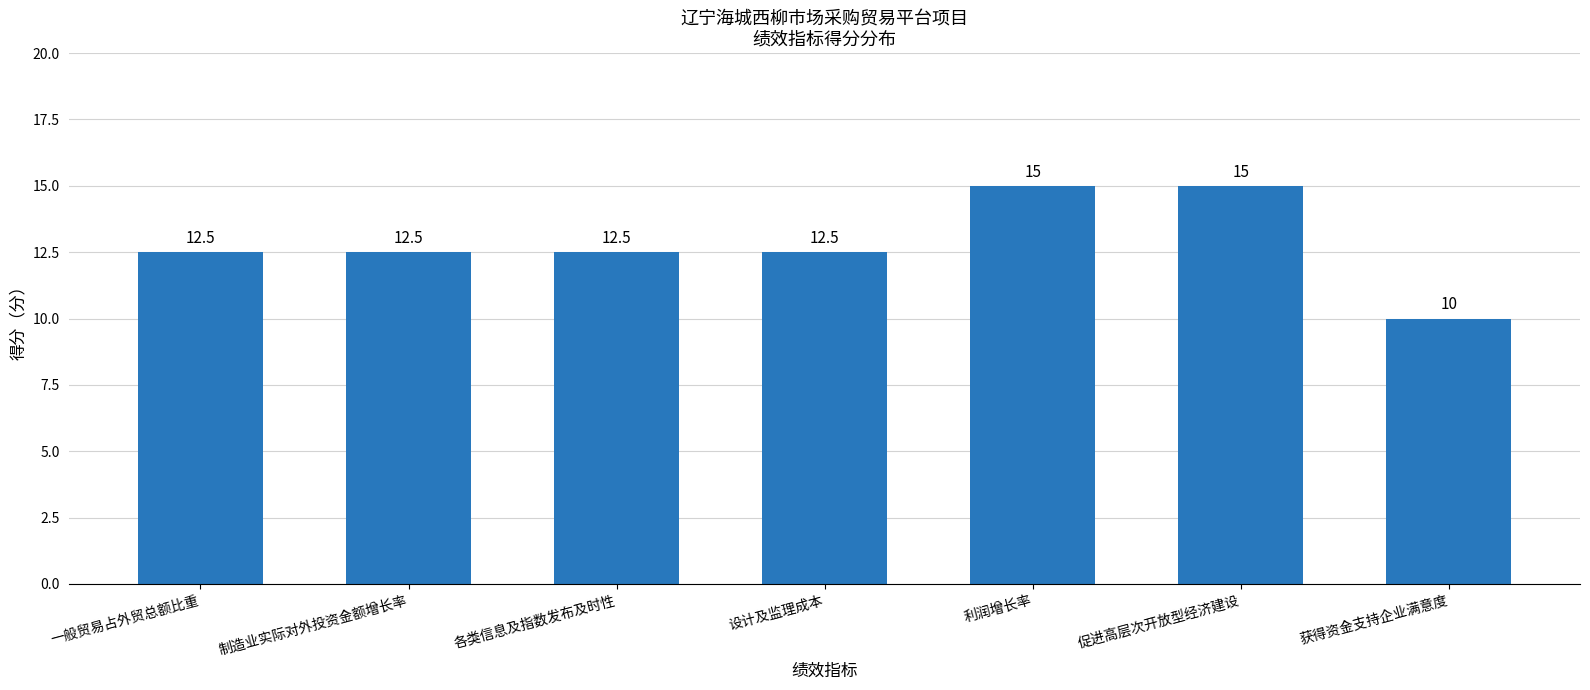

What is the change in value from 一般贸易占外贸总额比重 to 利润增长率?

+2.5